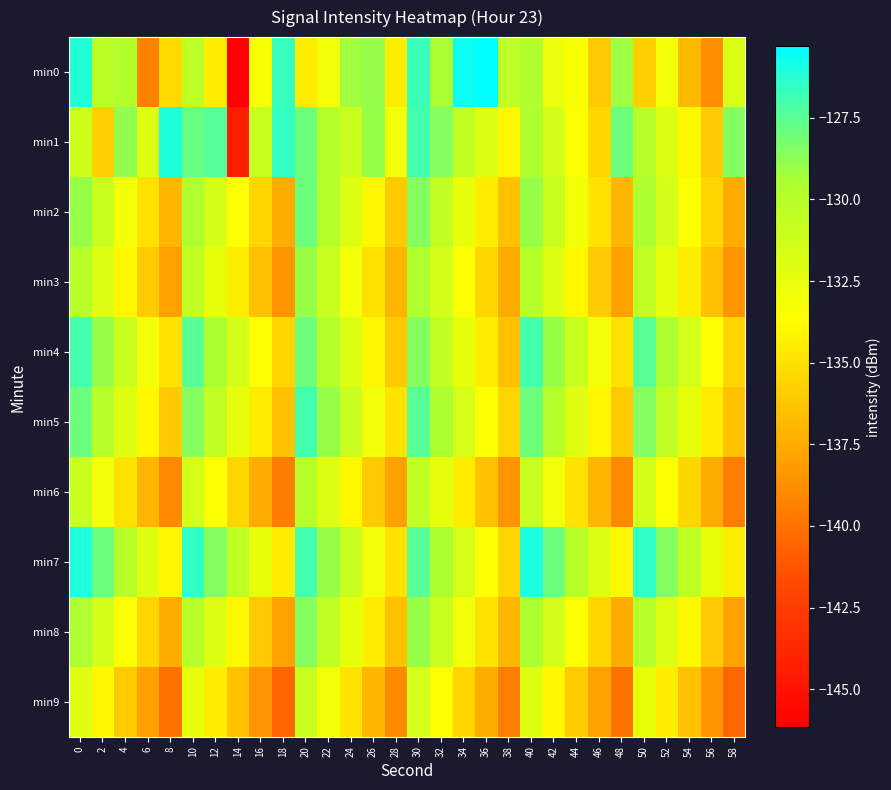

List the series in order of their peak value, lowest first.

min9, min6, min3, min8, min2, min4, min5, min1, min7, min0